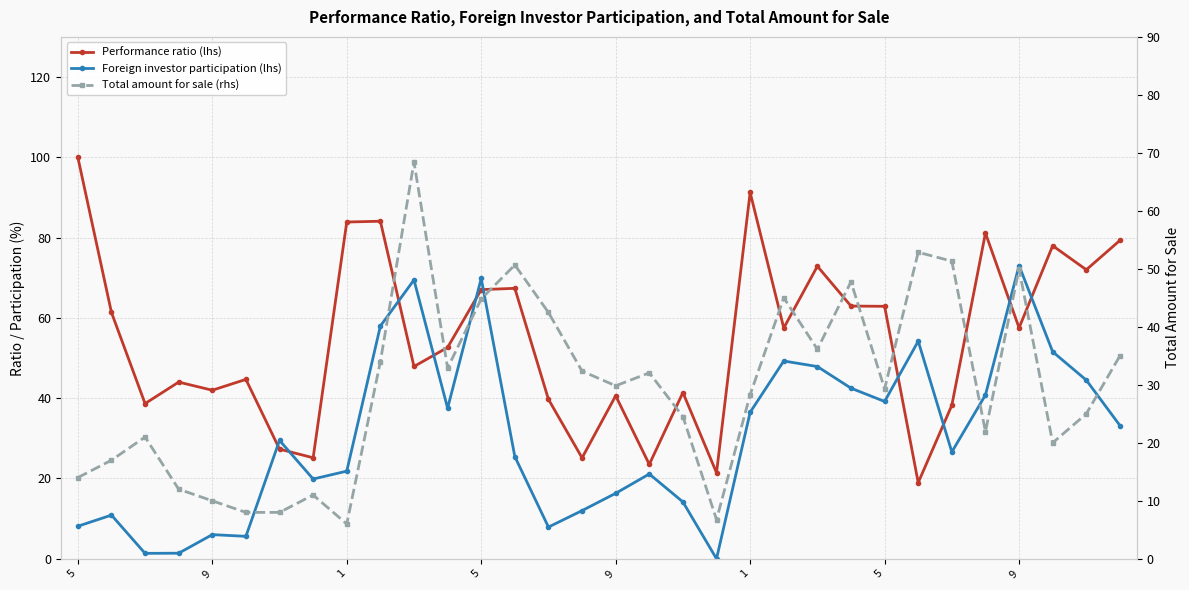

After their last crossing, which series has the higher values: Performance ratio (lhs) or Total amount for sale (rhs)?

Performance ratio (lhs)